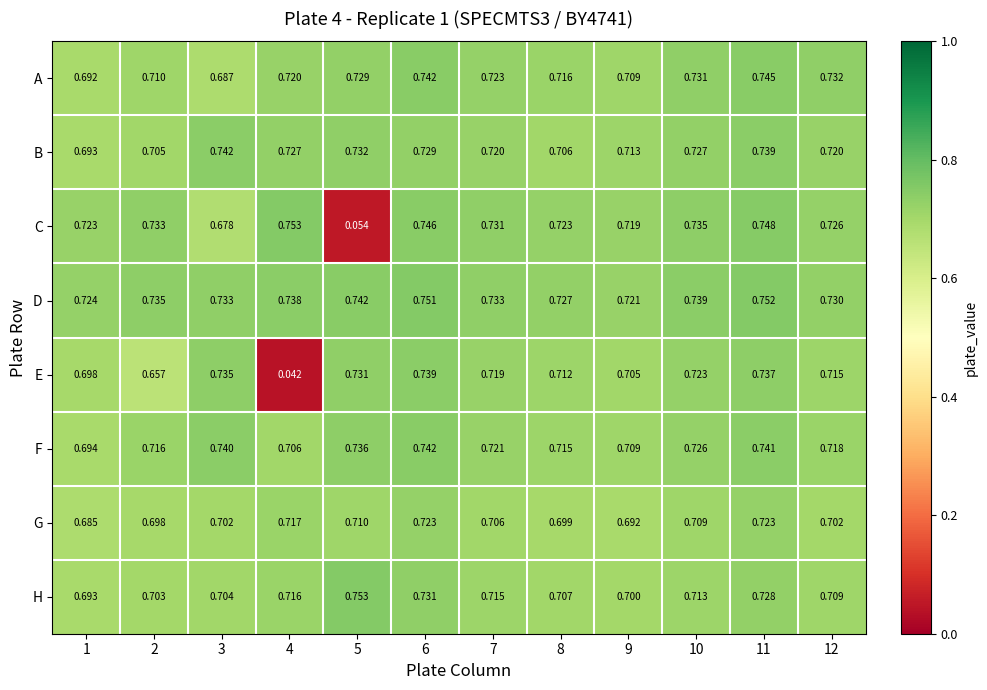

Which series has the largest total across all categories?

D